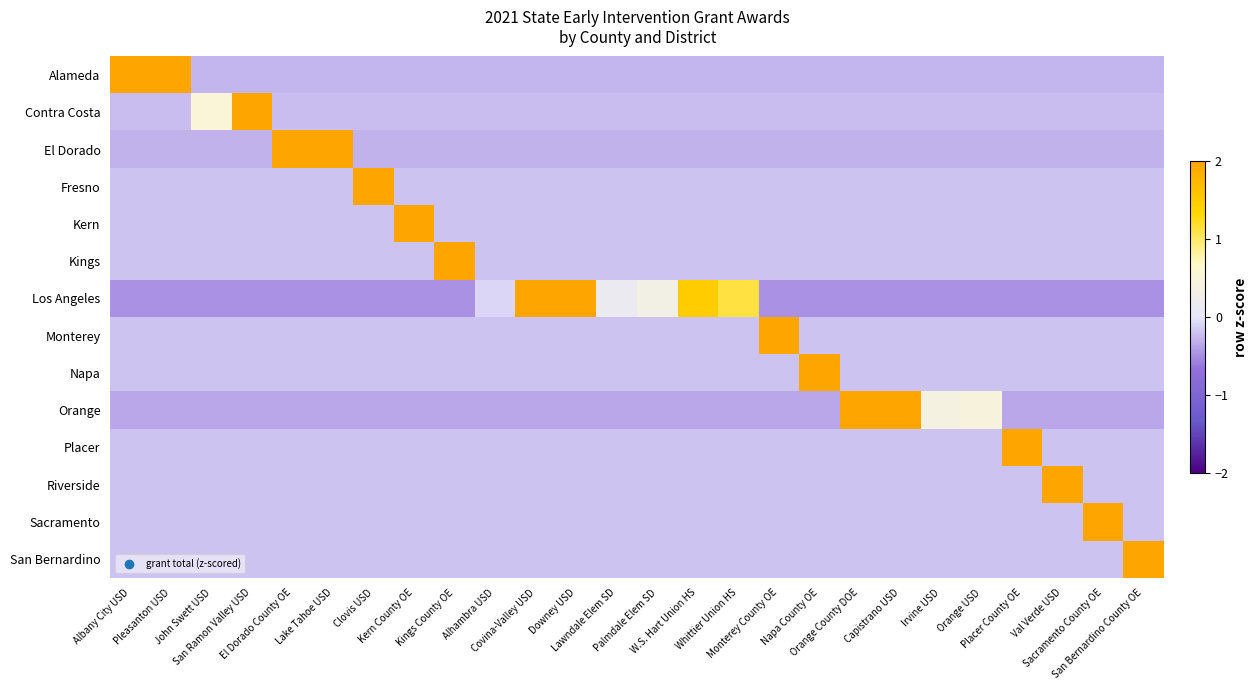

At which category is the sum across all series the highest?

Monterey County OE